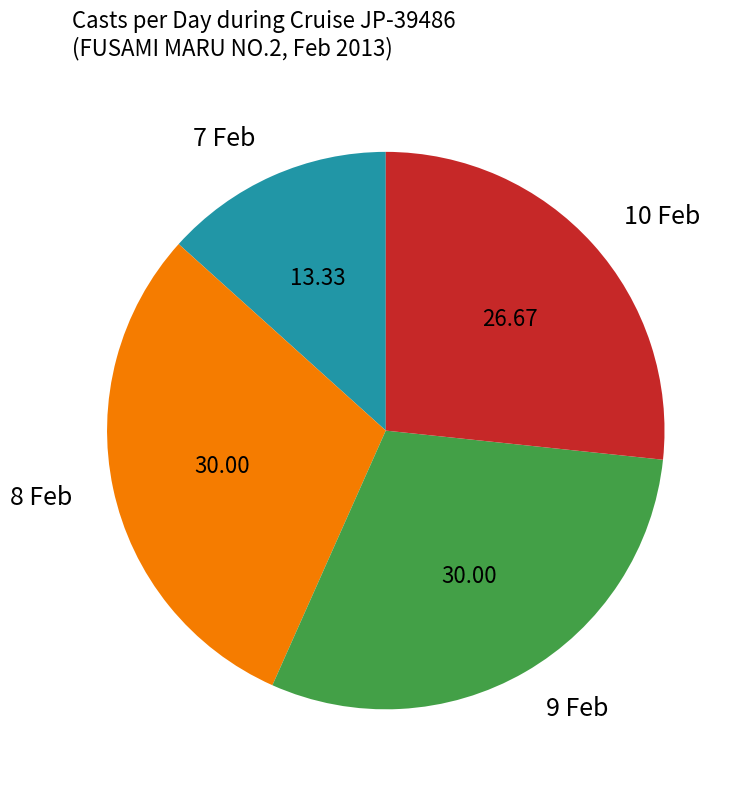

Approximately how many times larger is the value at 8 Feb compared to 9 Feb?

1.0